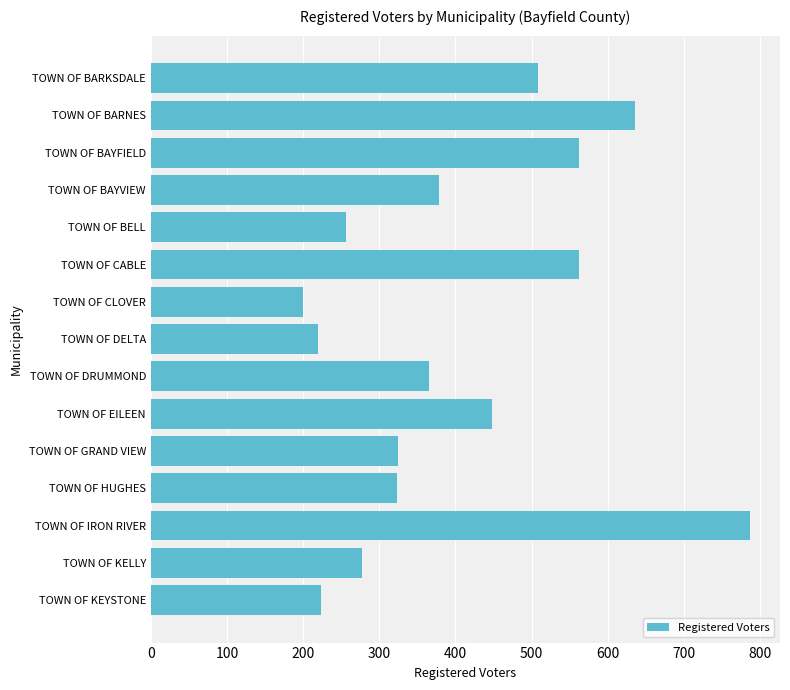

At which category does the chart reach its peak across all series?

TOWN OF IRON RIVER